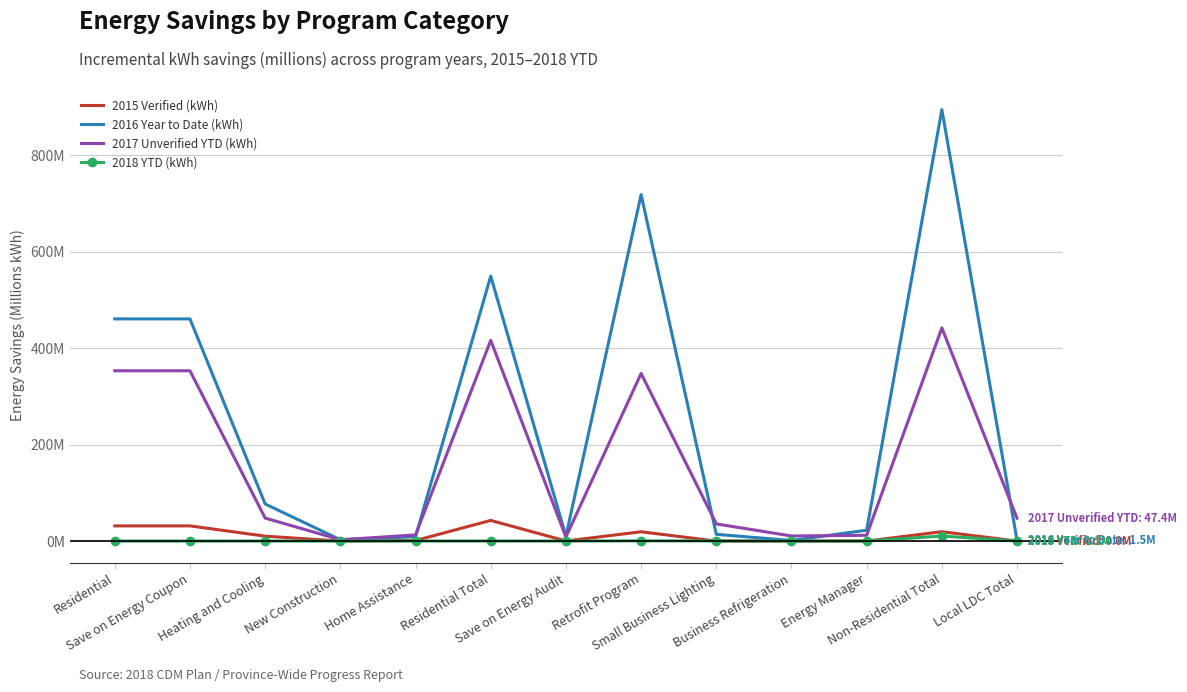

At which category is the sum across all series the highest?

Non-Residential Total